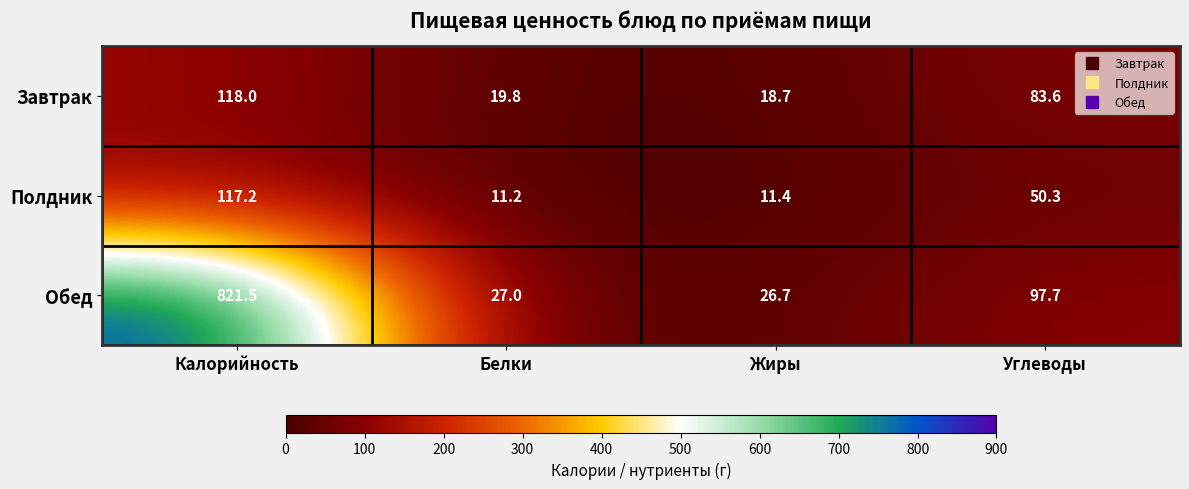

Reading left to right, what are all the values shown in this chart?

Завтрак: 118.0	19.8	18.7	83.6
Полдник: 117.2	11.2	11.4	50.3
Обед: 821.5	27.0	26.7	97.7